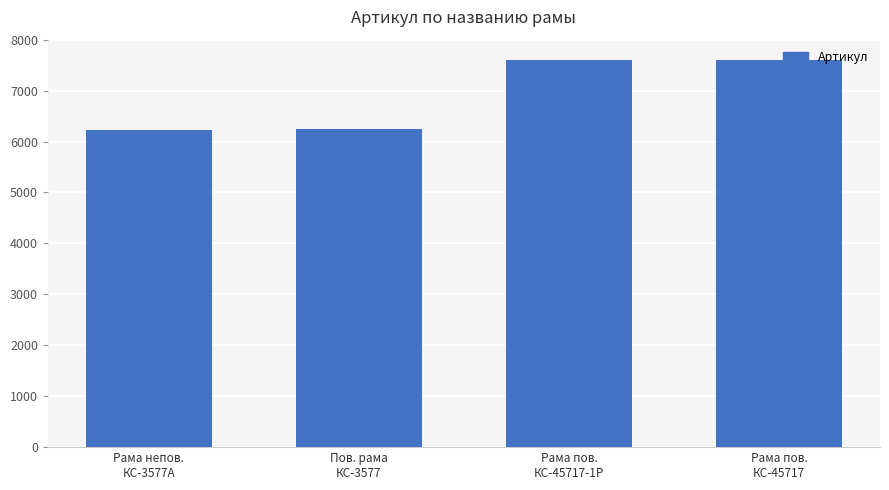

The value at Рама непов.
КС-3577А is 1261. True or false?

False